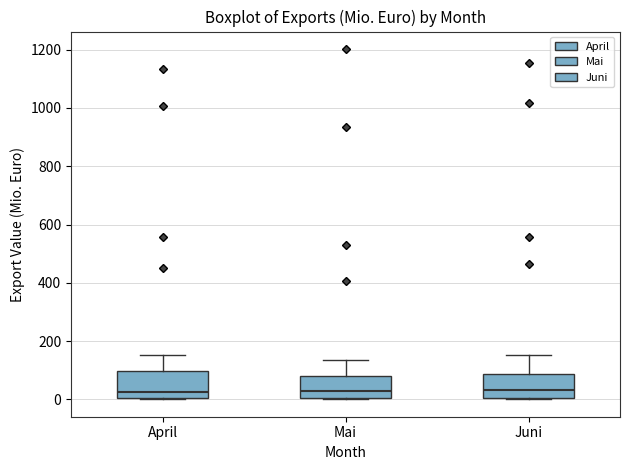

Reading left to right, read every box against the y-axis: the position of its median line, the range the box covers, and the ends of its whiskers. The values are not printed on the chart, so give them approximately, as read against the axis.

April: median 20, box 0 to 100, whiskers 0 to 160
Mai: median 20, box 0 to 80, whiskers 0 to 140
Juni: median 40, box 0 to 80, whiskers 0 to 160